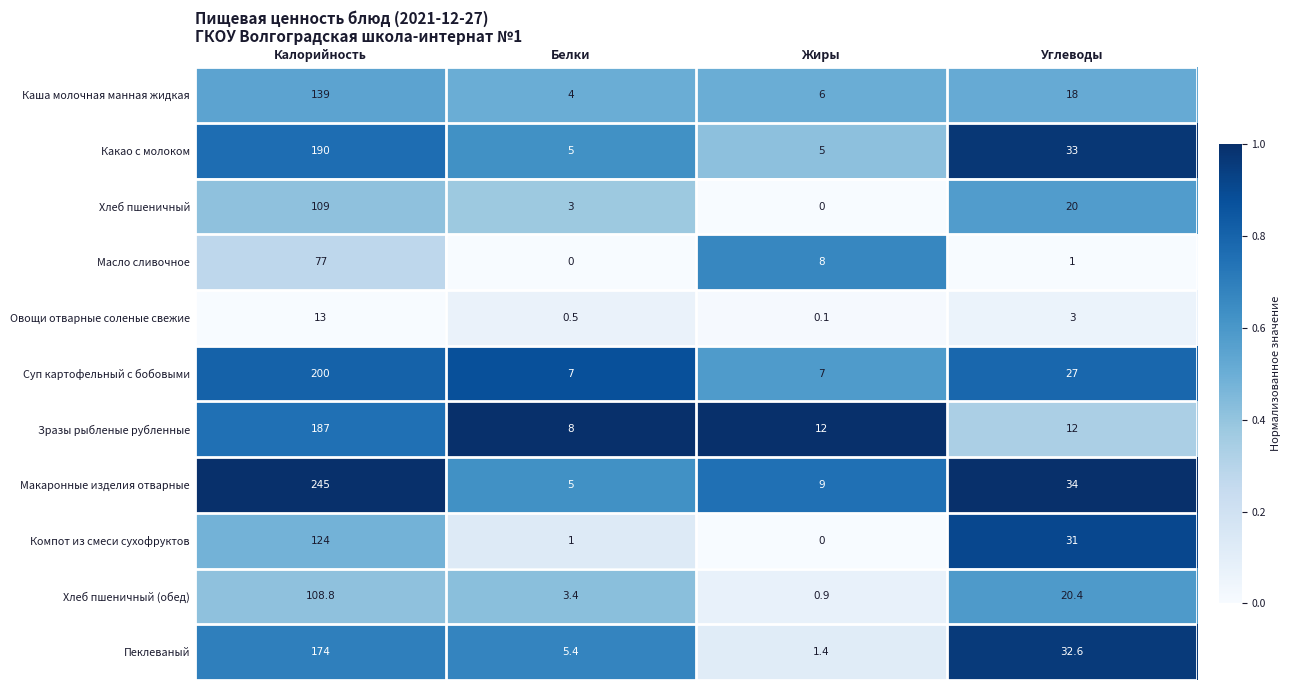

The Овощи отварные соленые свежие series shows 13.0 at Калорийность. True or false?

True